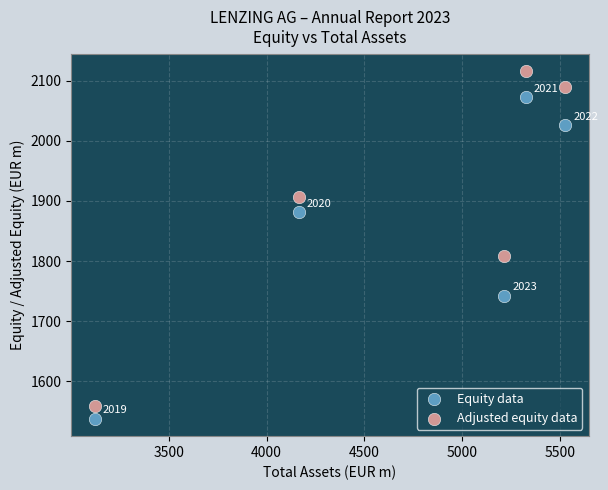

Which series reaches the maximum Y coordinate?

Adjusted equity data